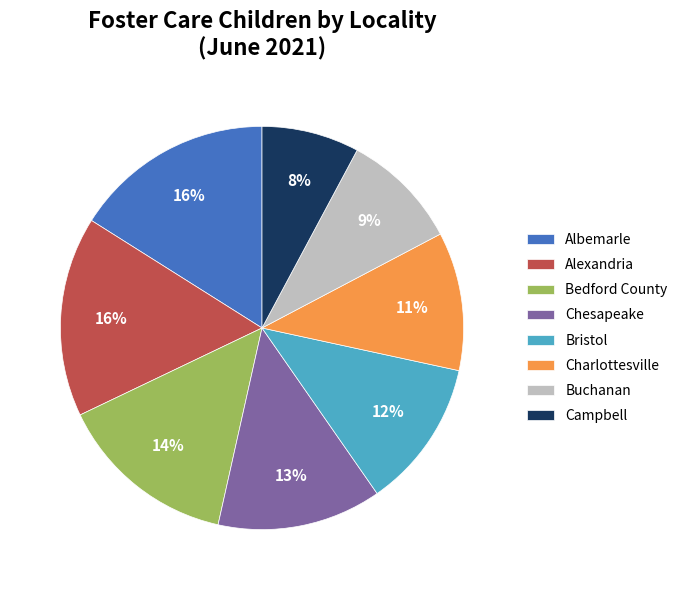

The Buchanan slice represents 9% of the pie. True or false?

True